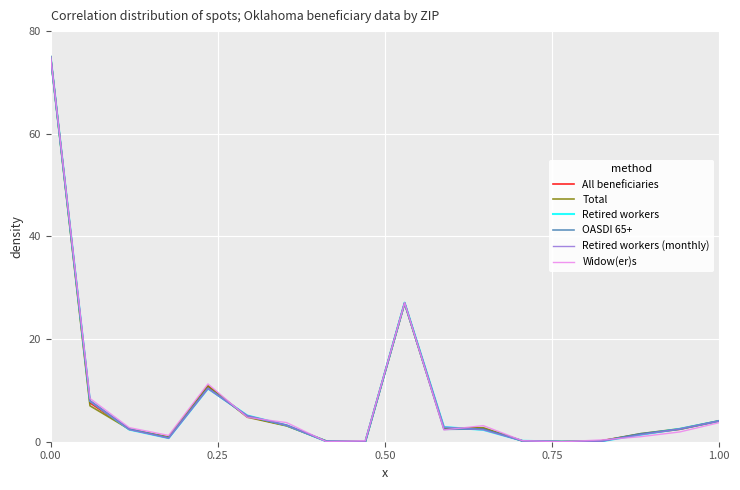

What is the maximum value shown in the chart?

75.0